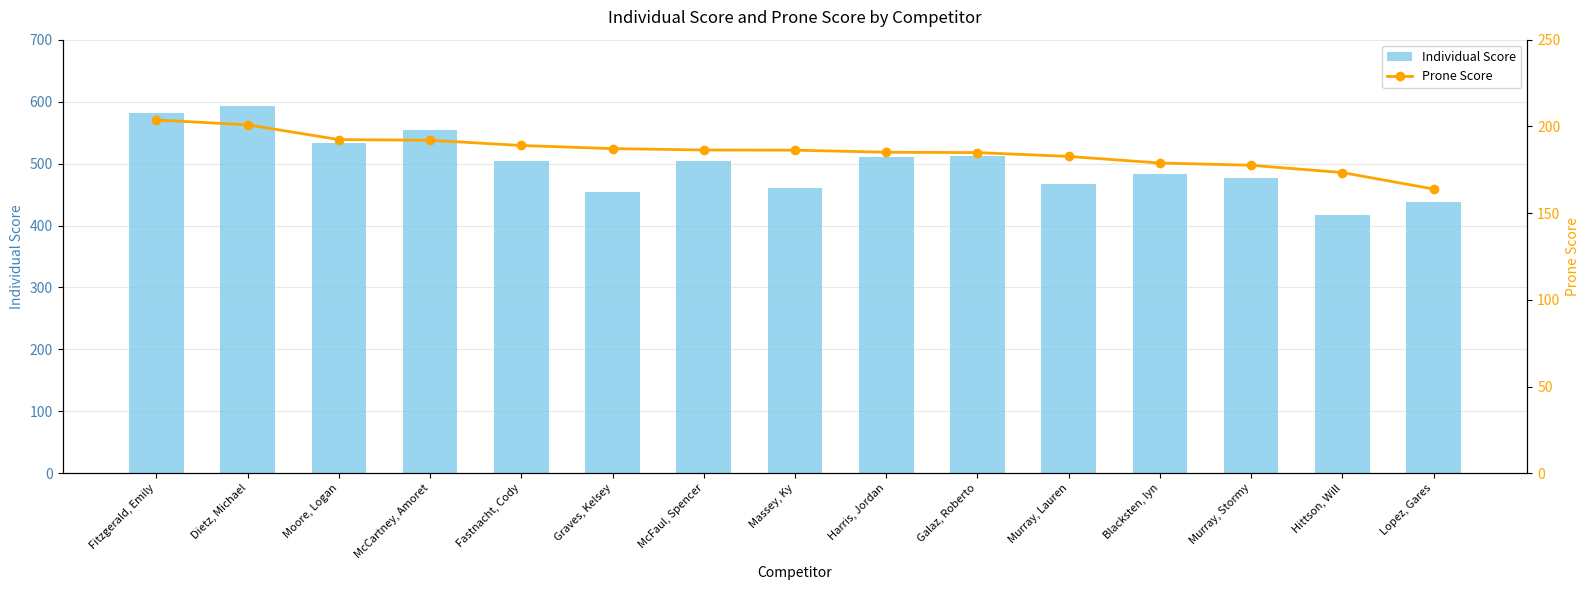

Which series has the largest total across all categories?

Individual Score